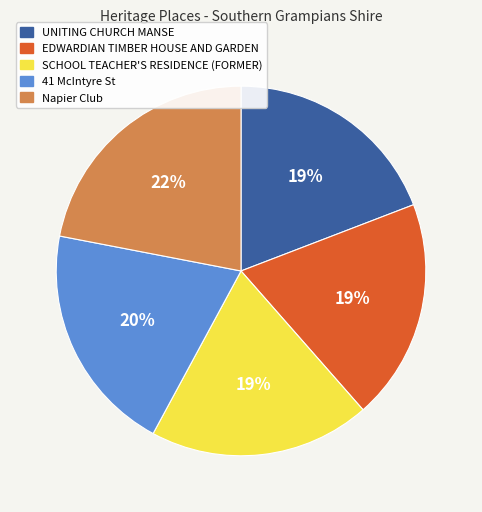

Which category has the biggest portion of the pie?

Napier Club